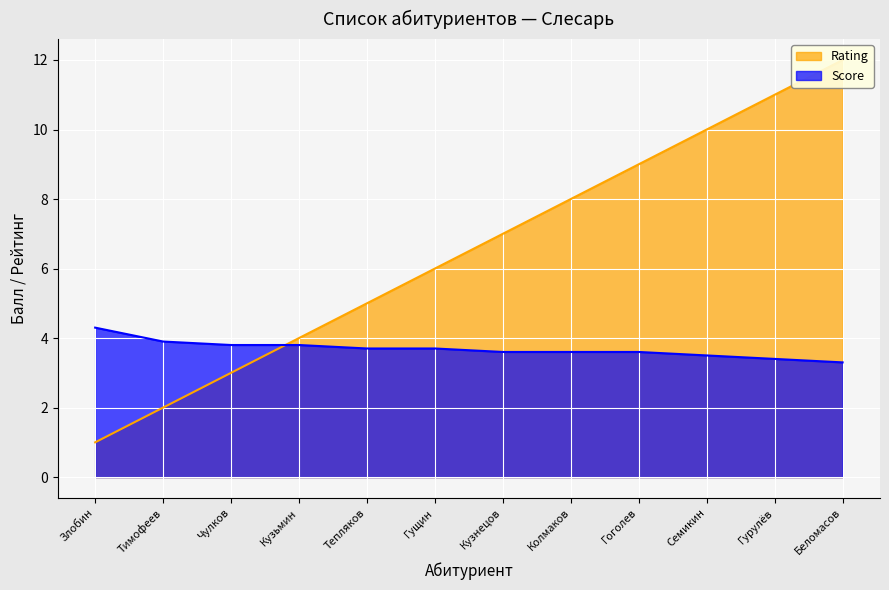

How many lines are shown in the chart?

2